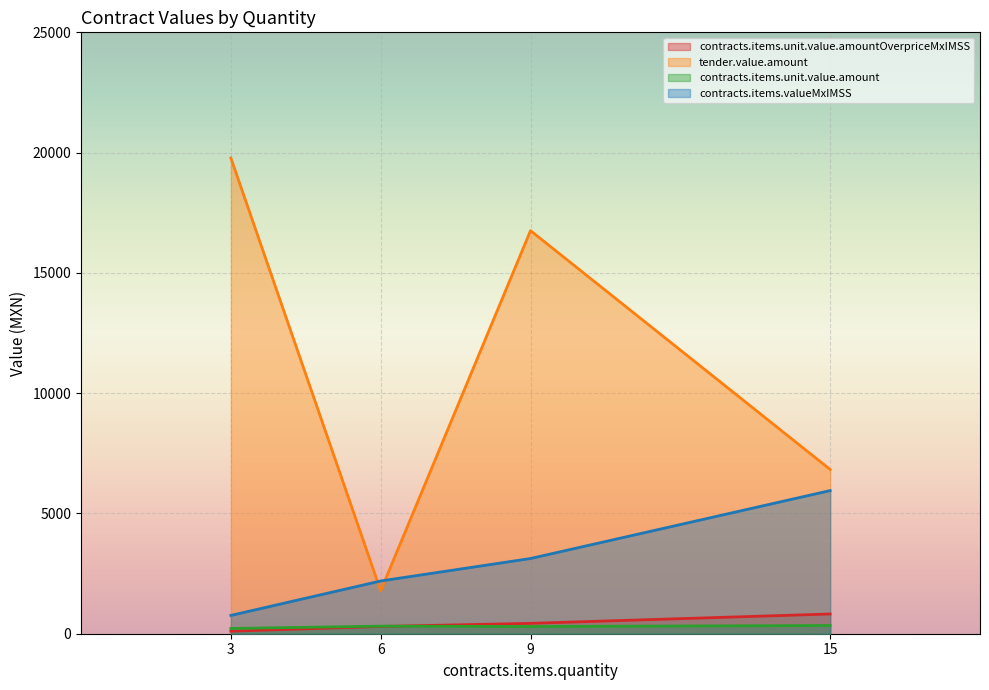

In contracts.items.unit.value.amount, how many points are higher than both neighbors (excluding endpoints)?

1